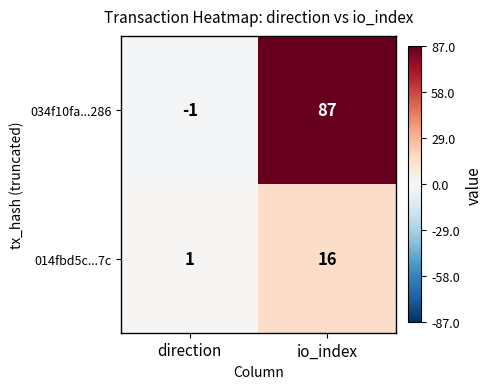

True or false: 034f10fa...286 has a value of 132 at io_index.

False